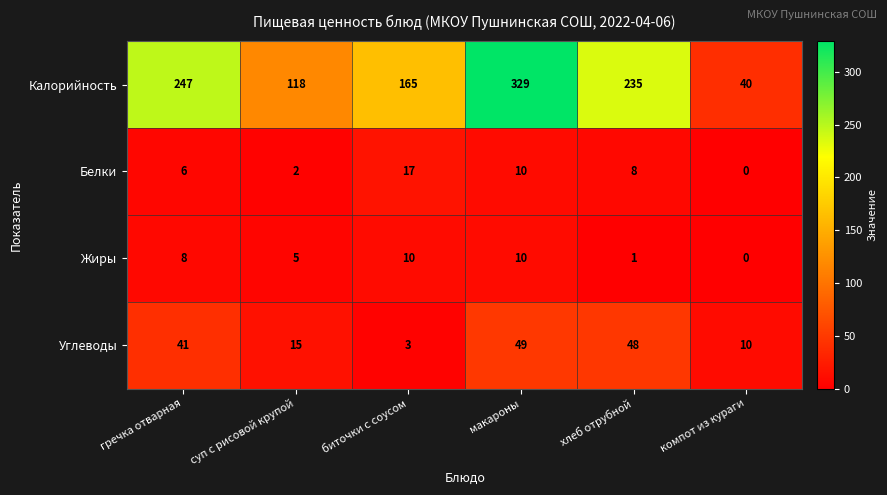

What is the total value across all series at биточки с соусом?

195